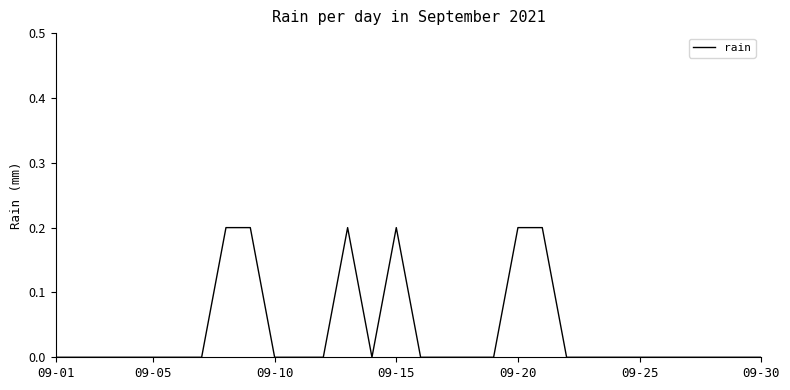

Is this an area chart (filled region under the line)?

No